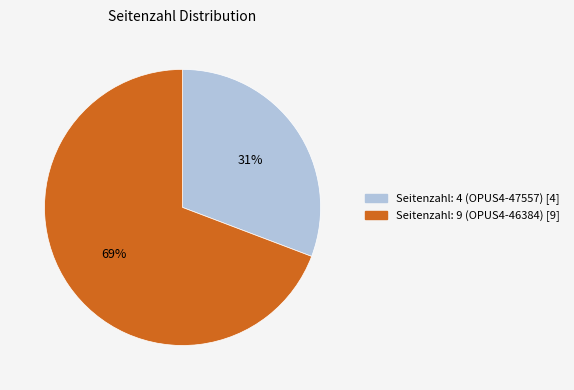

To the nearest percent, what portion does Seitenzahl: 9 (OPUS4-46384) represent?

69%